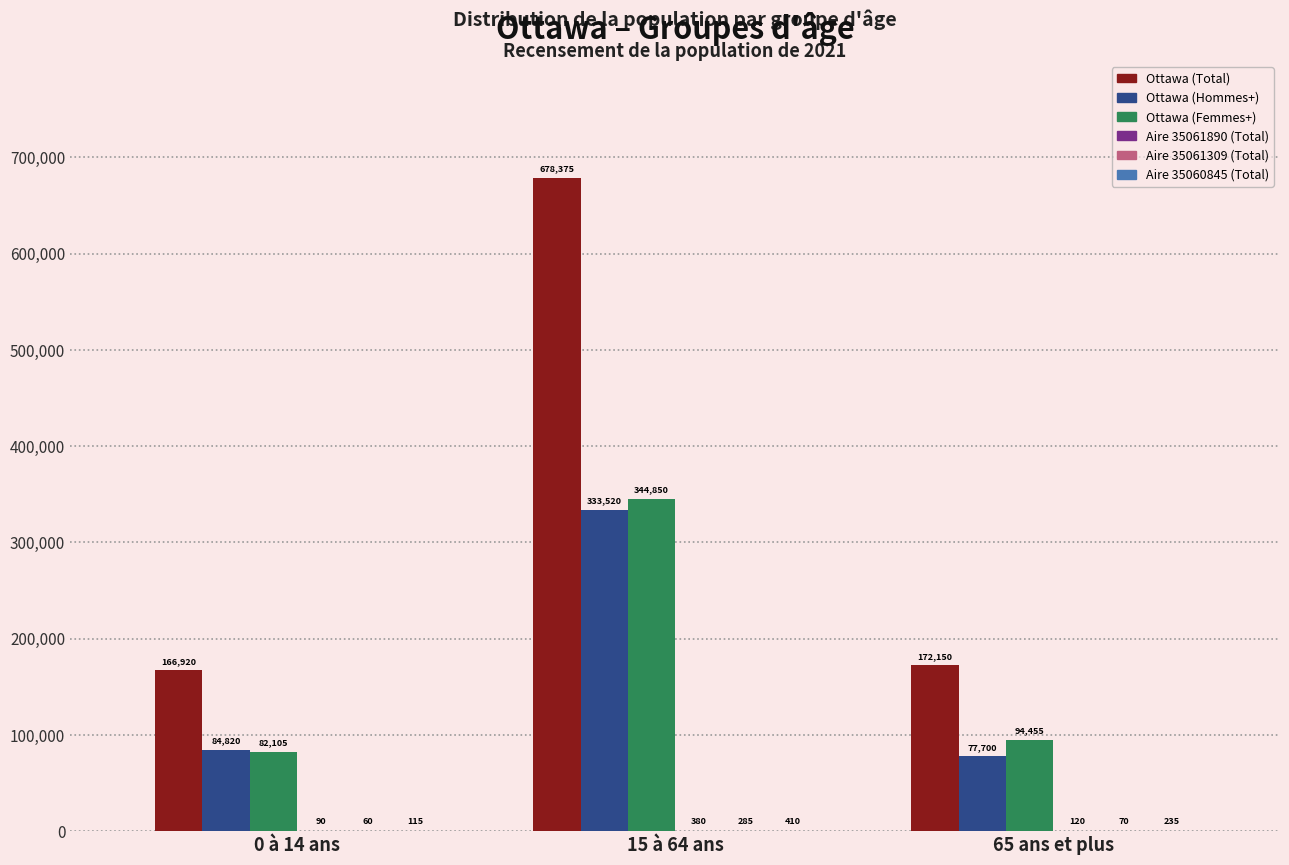

What is the total value across all series at 15 à 64 ans?

1357820